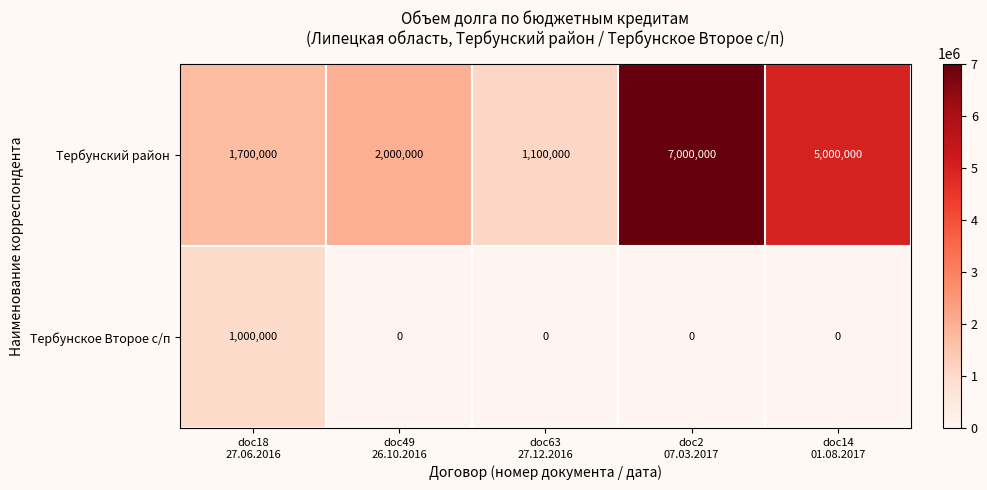

Rank the series by their average value, from highest to lowest.

Тербунский район, Тербунское Второе с/п